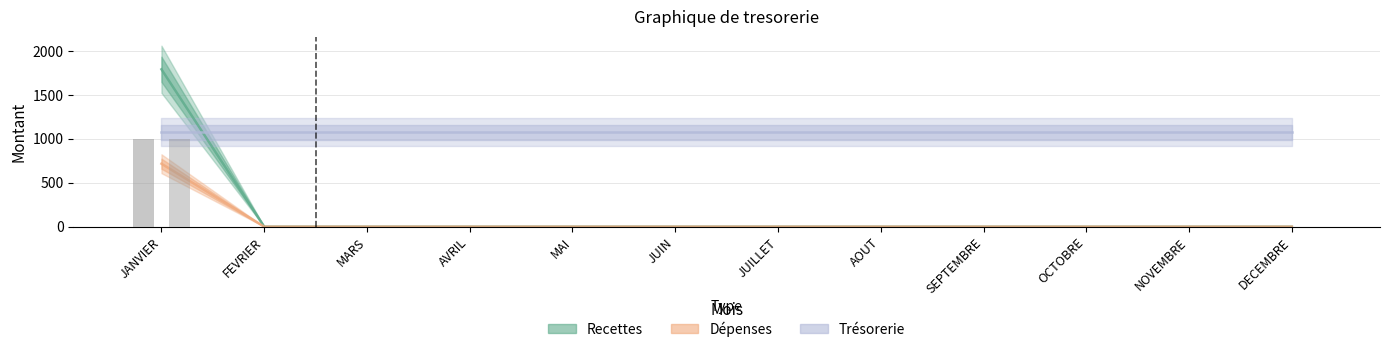

How many values in the Depenses series exceed 0?

1